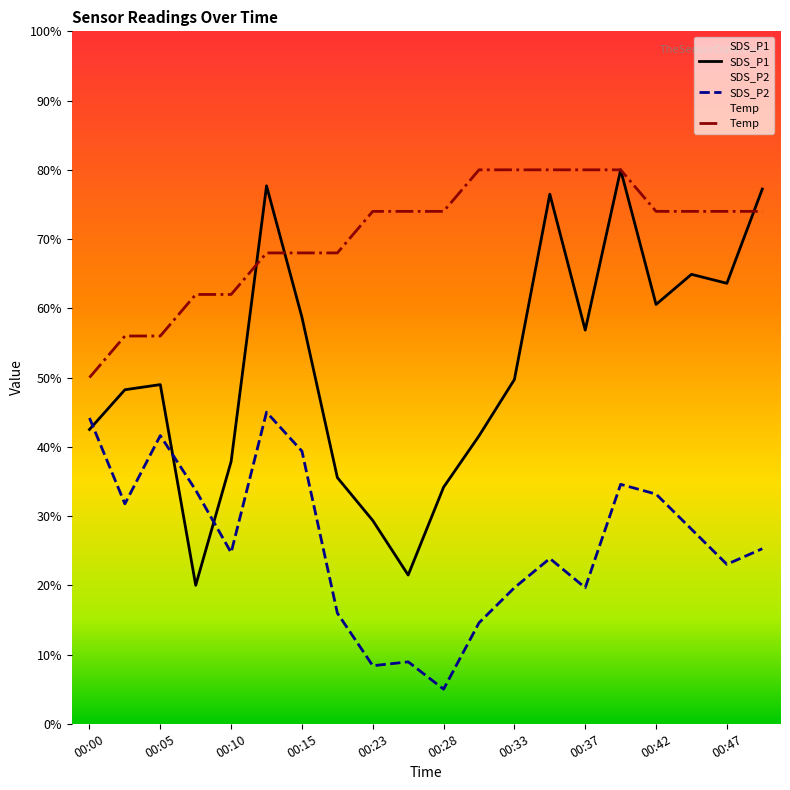

How many interior local peaks does the SDS_P2 series have?

5